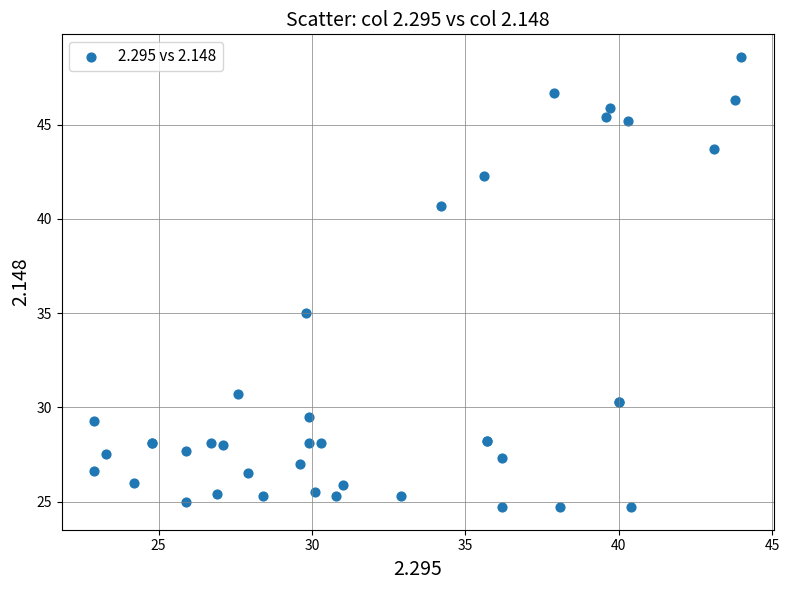

What Y value in the scatter plot is closest to 36?

35.0